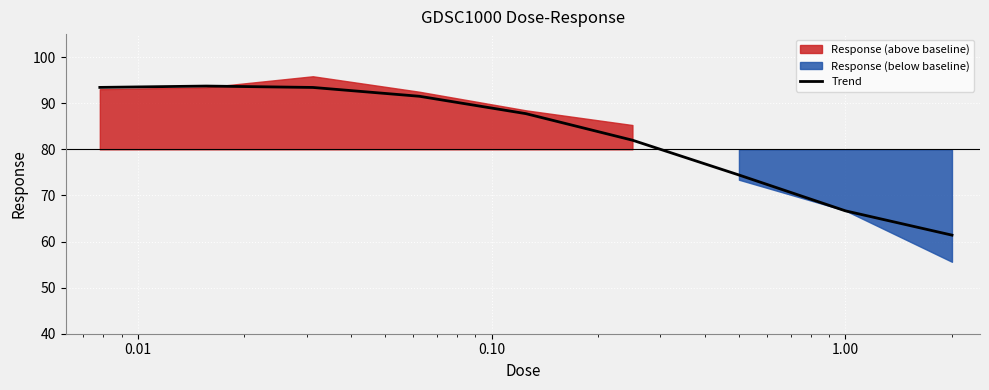

True or false: the data has more than 1 interior local peaks.

False